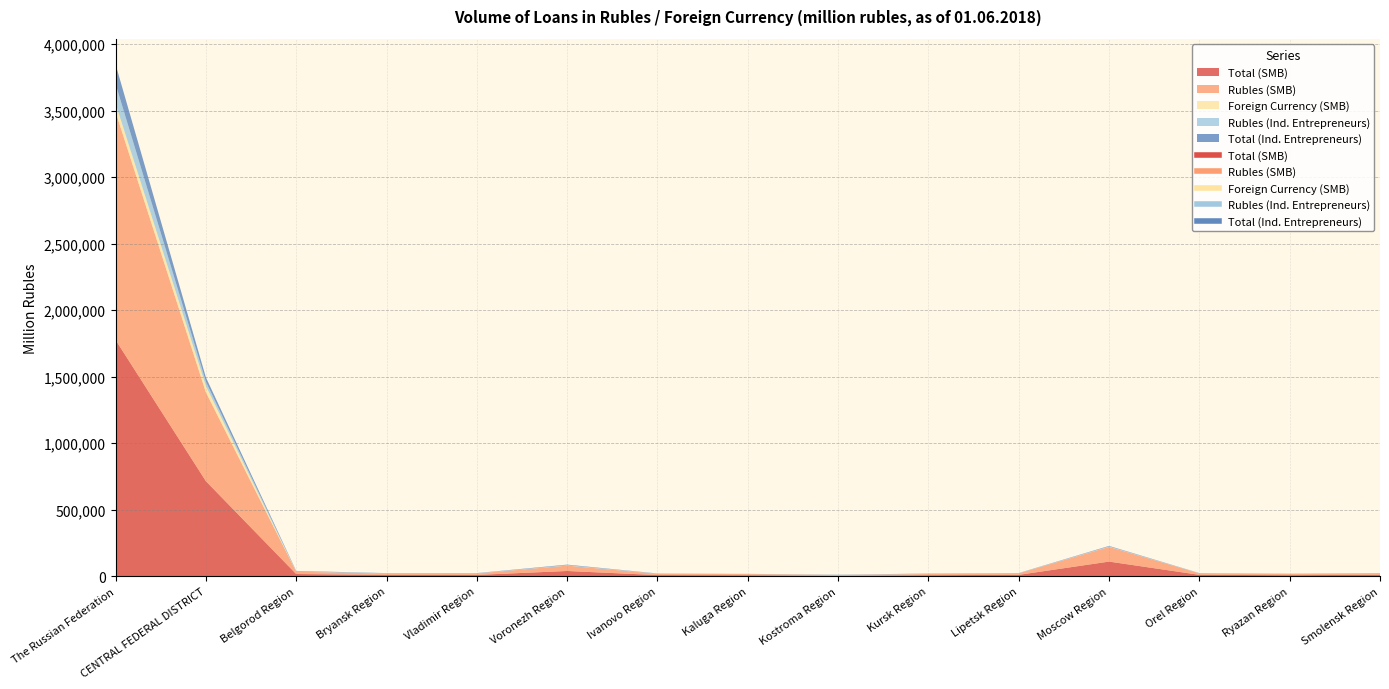

True or false: Total (Ind. Entrepreneurs) and Rubles (Ind. Entrepreneurs) intersect in this chart.

False